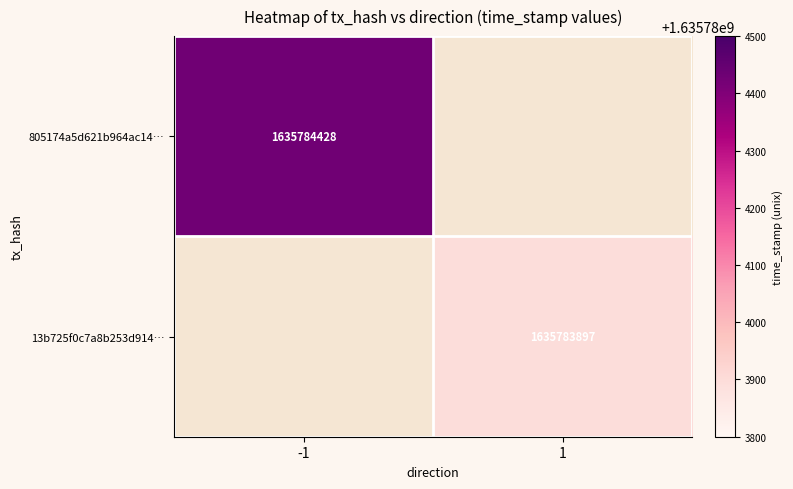

Reading left to right, transcribe all the data shown in this chart.

805174a5d621b964ac14278989263d2c9b78987: direction=-1	time_stamp=1635784428
13b725f0c7a8b253d914ccdf950119e6537e288: direction=1	time_stamp=1635783897